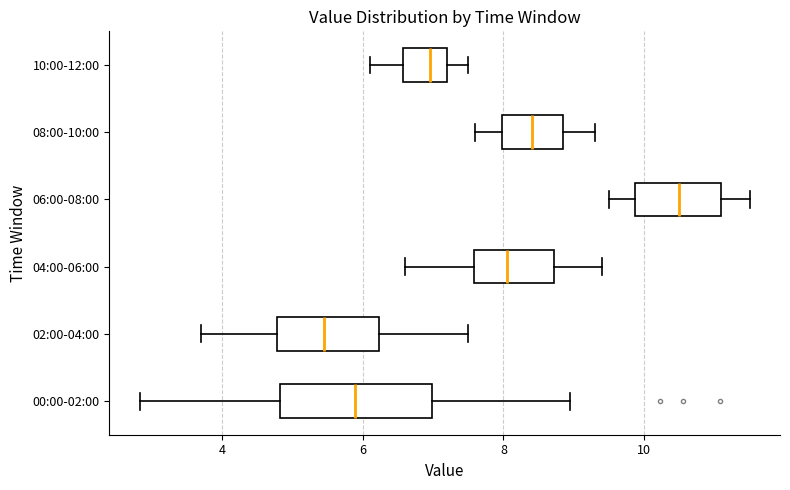

Which box has the furthest to the left median line?

02:00-04:00